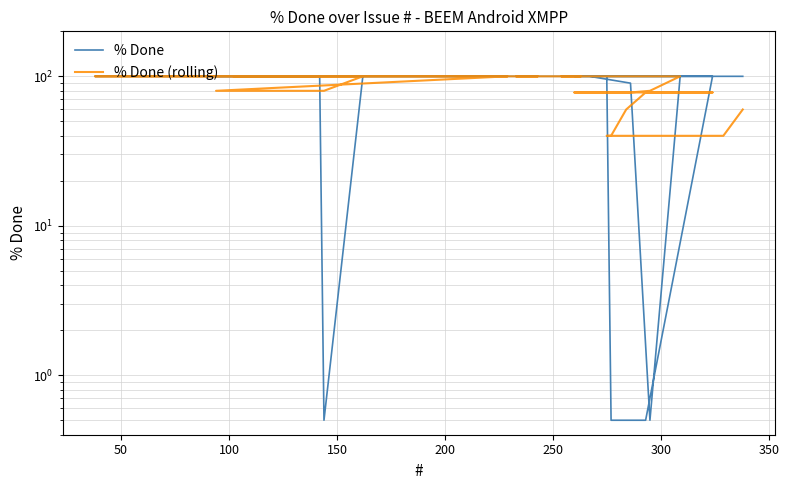

What is the smallest value displayed?

0.5